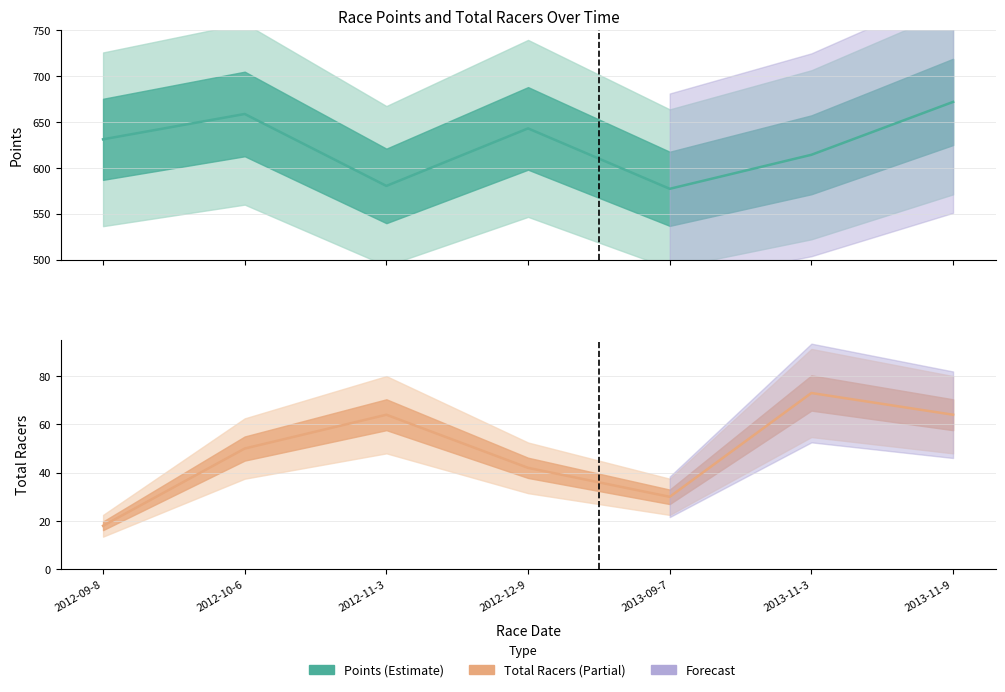

What is the average value of the Points series?

625.2